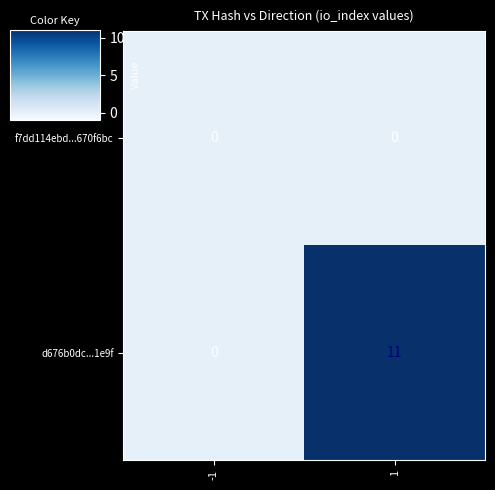

Reading right to left, transcribe all the data shown in this chart.

f7dd114ebd...670f6bc: 0	0
d676b0dc...1e9f: 11	0